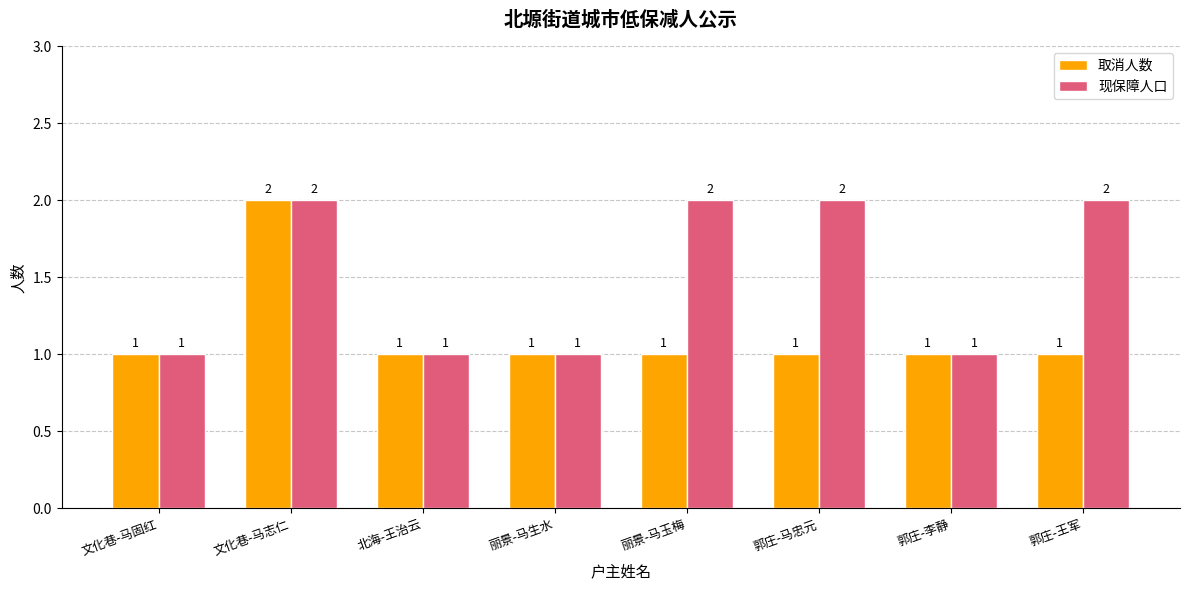

The 现保障人口 series shows 1 at 郭庄-李静. True or false?

True